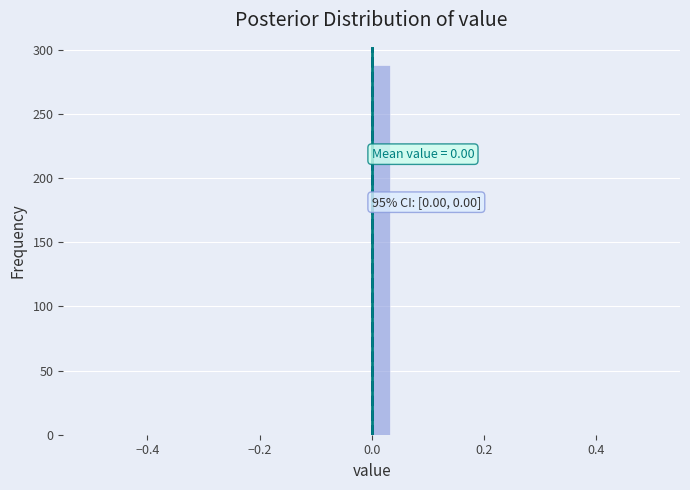

Read against the x-axis, roughly where is the centre of the tallest bar?

0.02